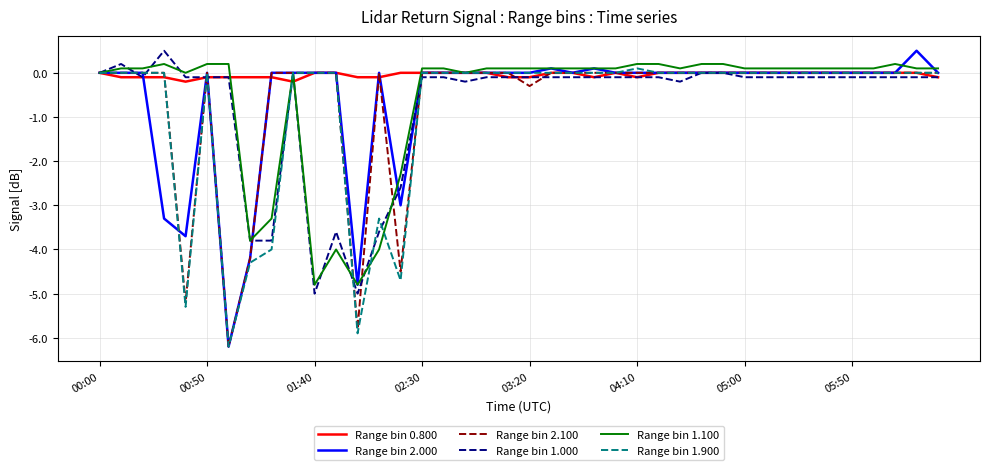

What is the lowest value of the Range bin 2.000 series?

-6.2